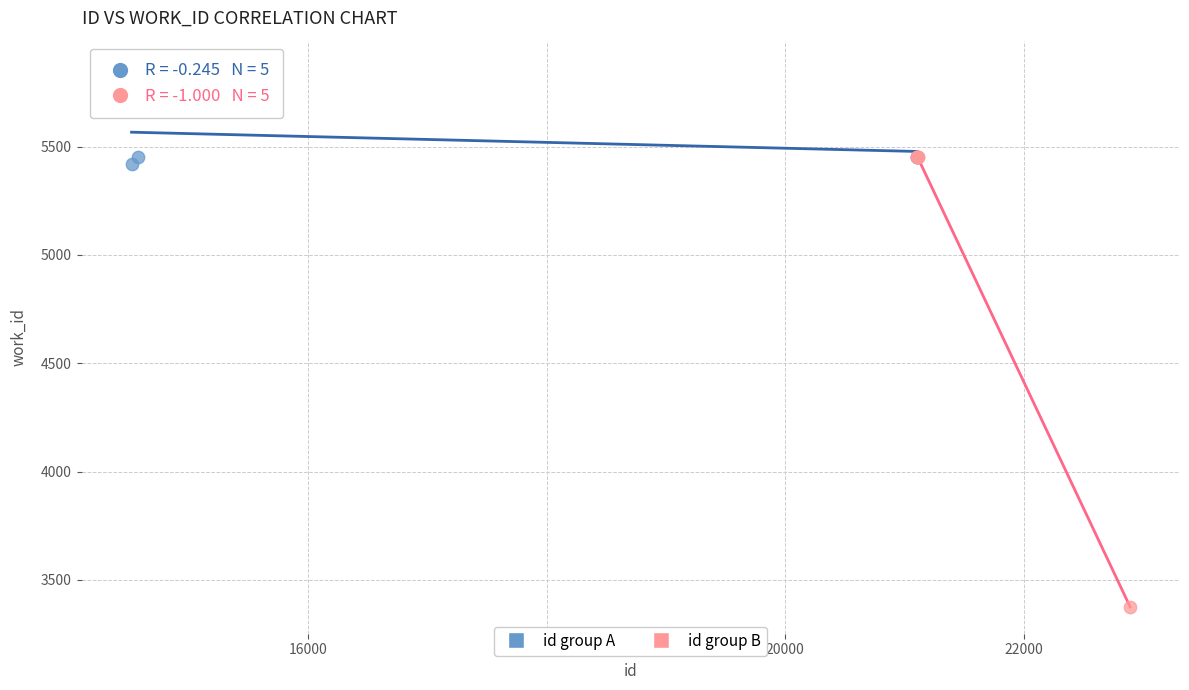

Which series contains the lowest Y value?

id group B